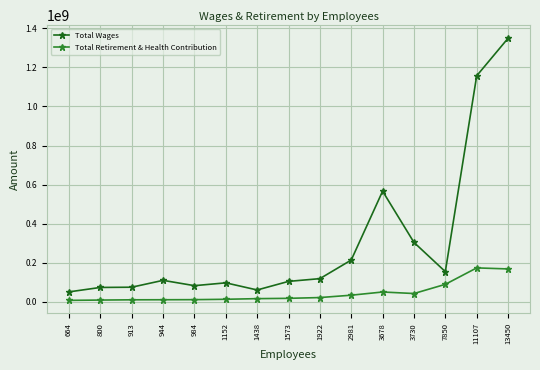

Which series has the largest range (max minus min)?

Total Wages